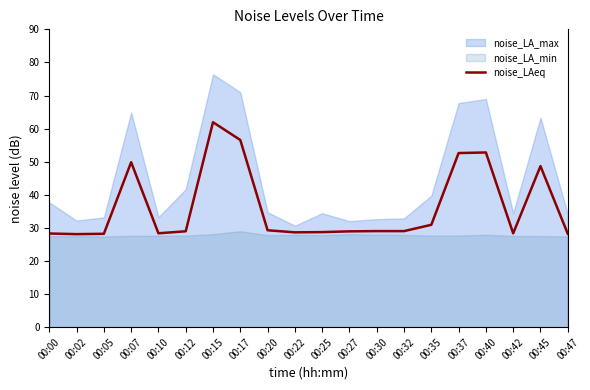

True or false: the data shows 29.3 at 00:20.

True